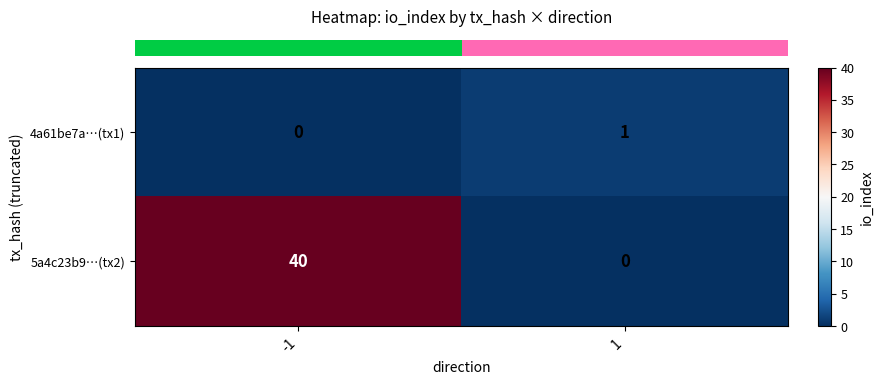

What is the maximum value for 5a4c23b9…(tx2)?

40